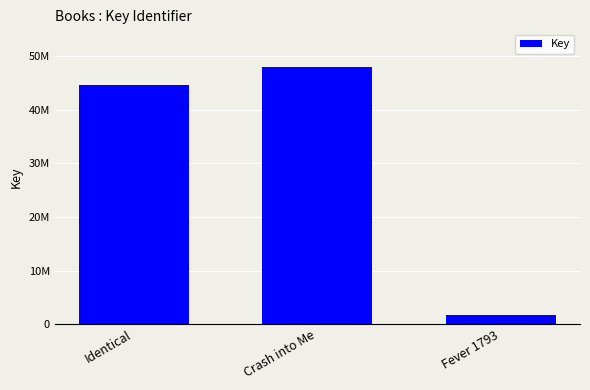

List the labels in order of value, largest first.

Crash into Me, Identical, Fever 1793